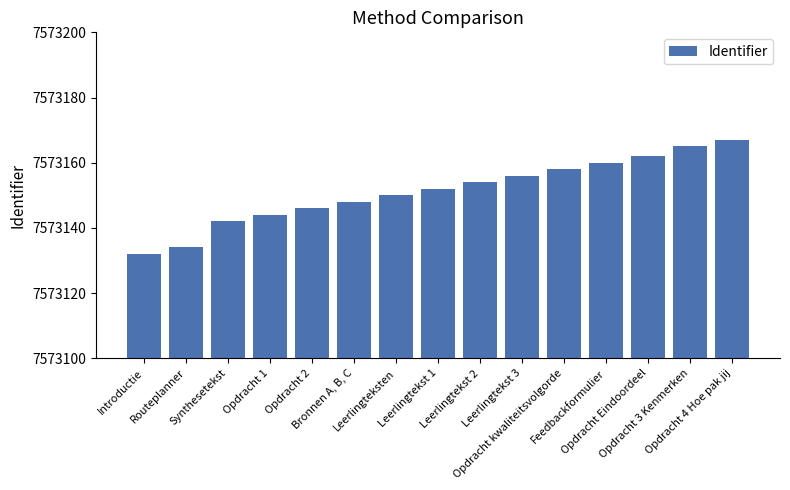

The value at Opdracht 2 is 12880669. True or false?

False